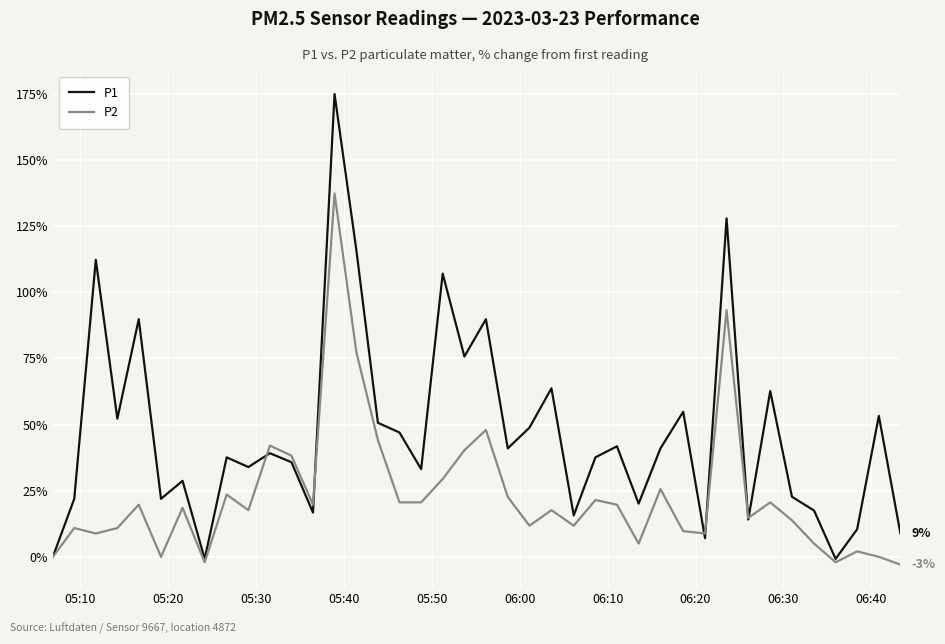

What is the maximum value shown in the chart?

174.9